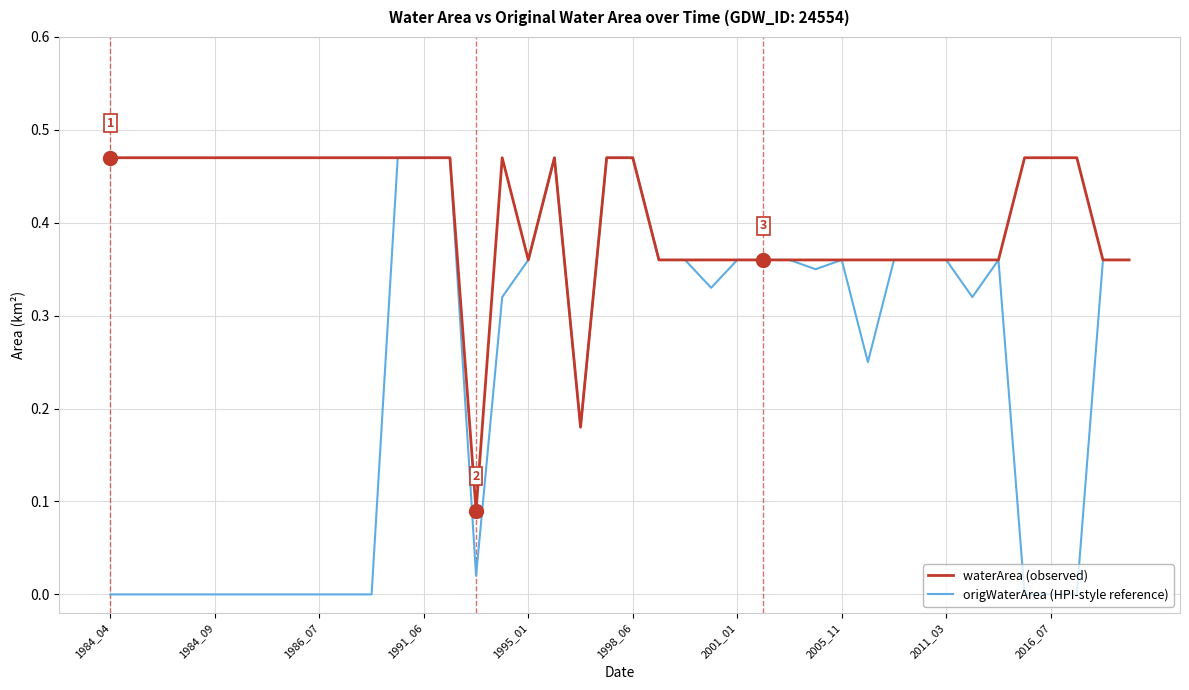

List the series in order of their overall mean, highest first.

waterArea (observed), origWaterArea (HPI-style reference)